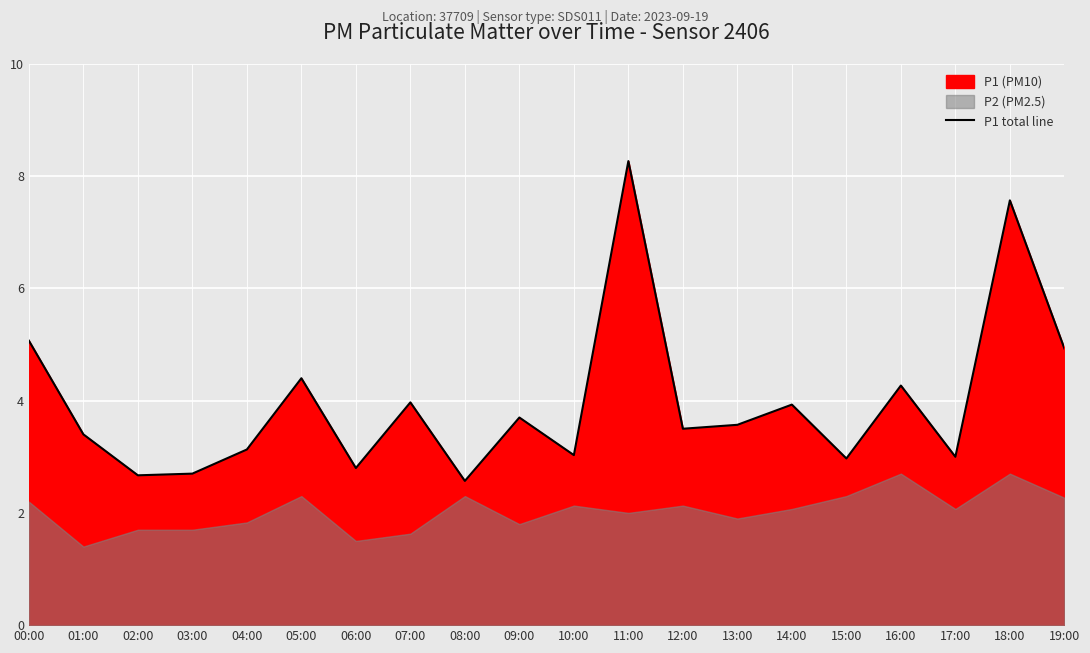

True or false: the data has more than 1 interior local peaks.

True